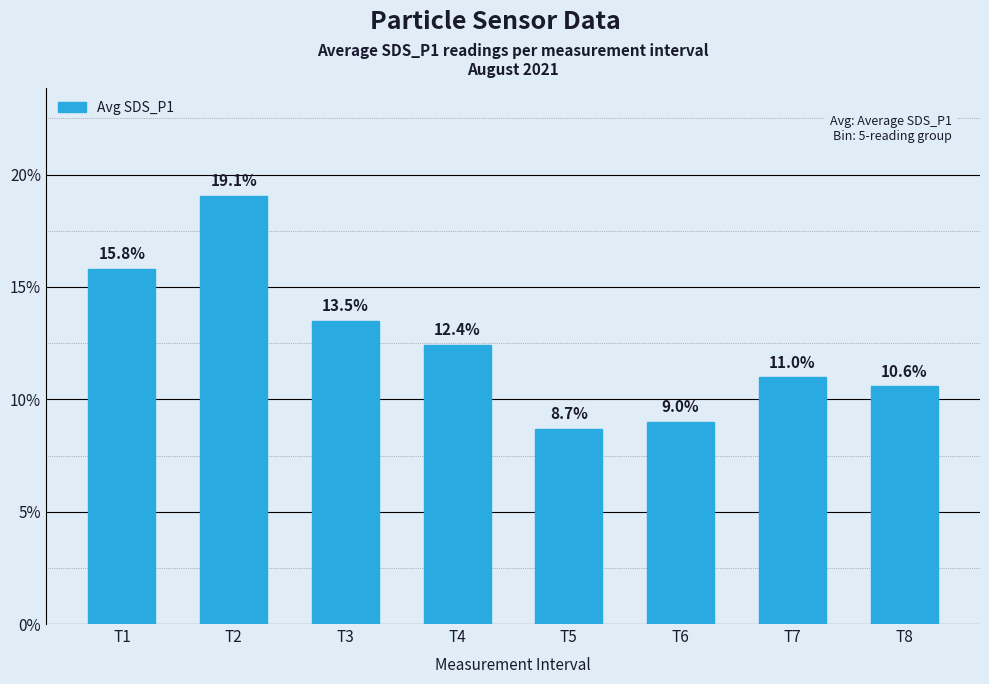

Which has a higher value, T6 or T3?

T3